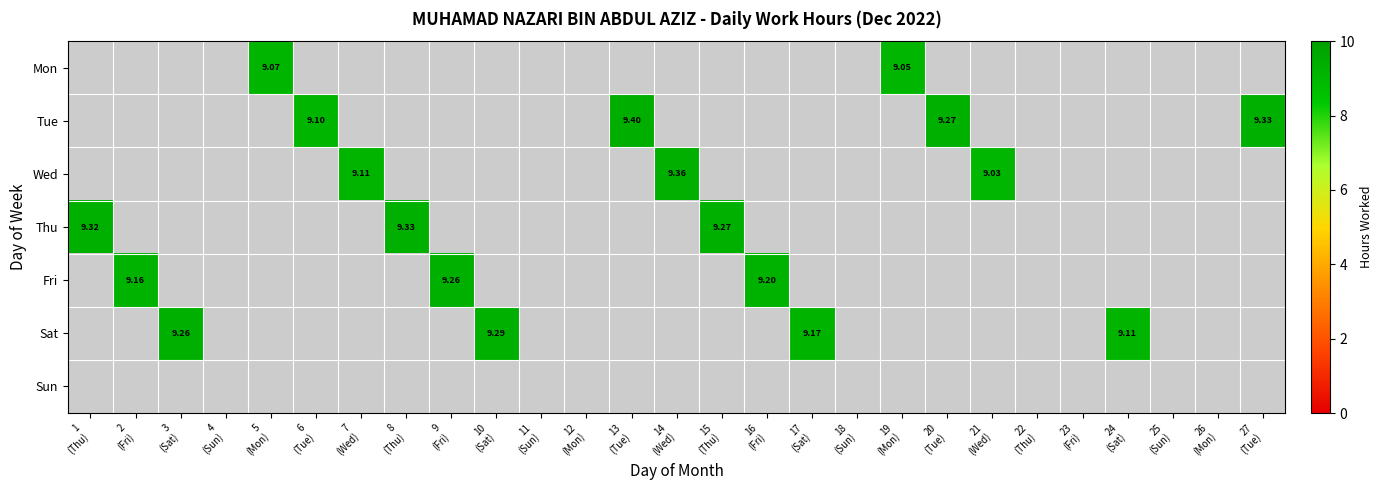

Between 22
(Thu) and 10
(Sat), which is larger?

10
(Sat)